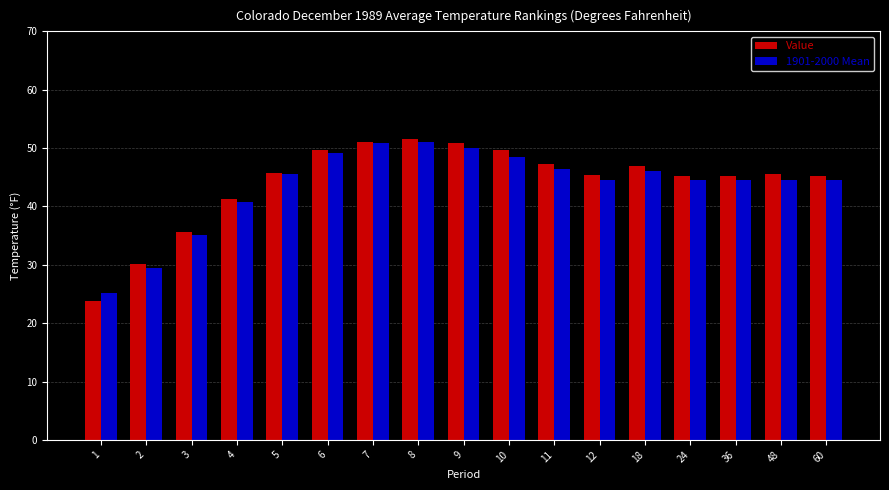

How many values in the 1901-2000 Mean series exceed 44?

13